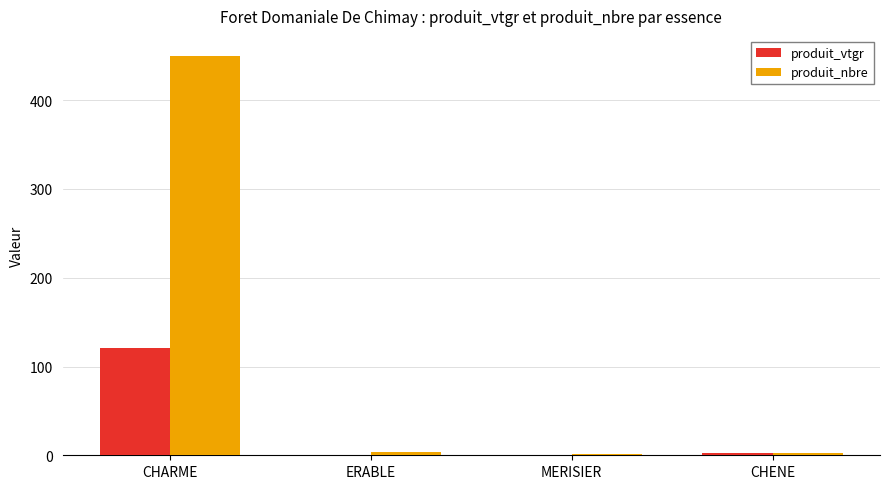

What is the greatest value displayed?

450.0